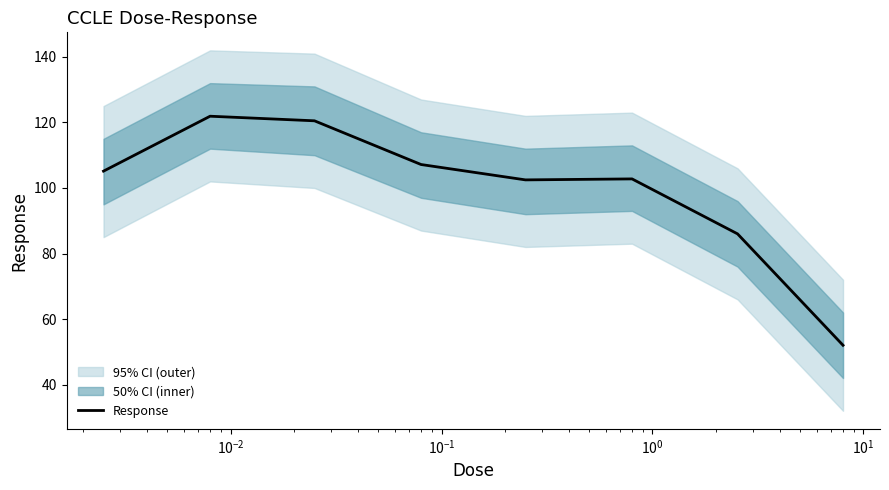

What is the highest value of the Response series?

121.9